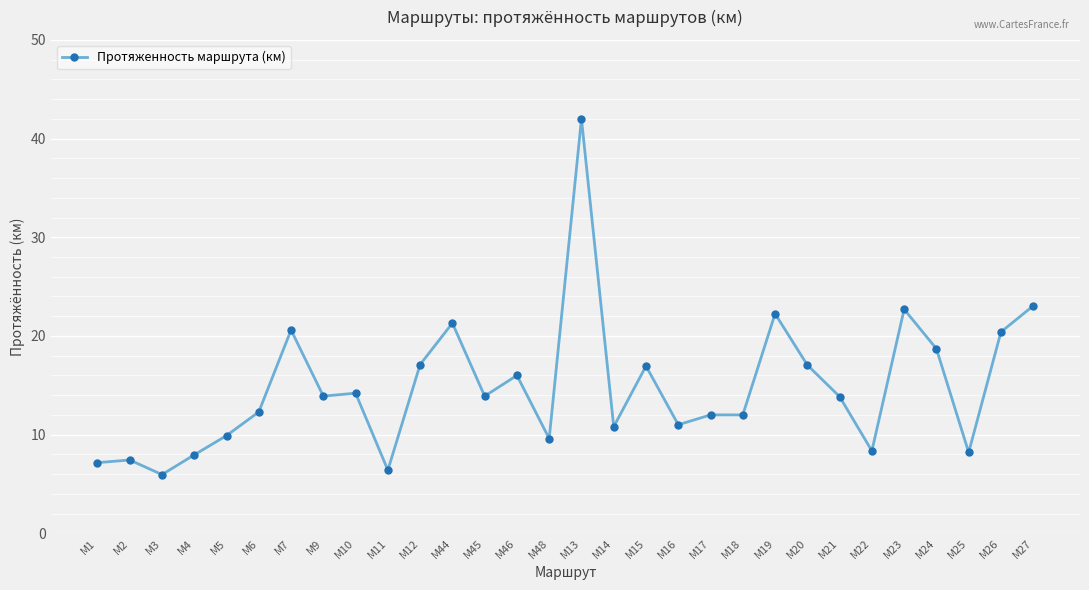

What is the sum of all values?

443.0